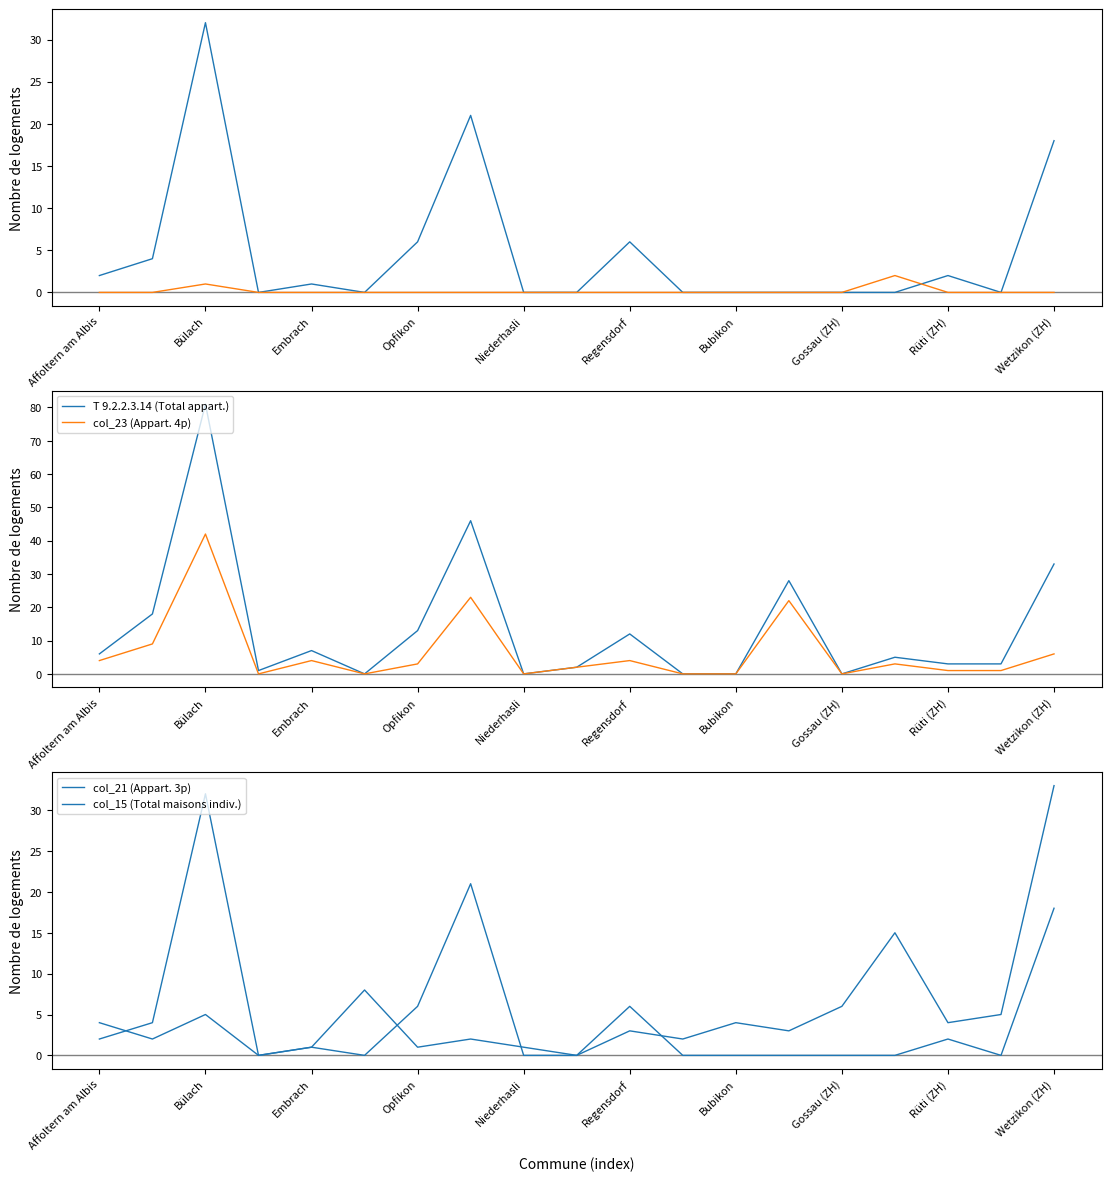

Reading left to right, list all the values displayed in this chart.

col_17 (Maisons indiv. 3p): 2	4	32	0	1	0	6	21	0	0	6	0	0	0	0	0	2	0	18
col_3 (Maisons indiv. 1p): 0	0	1	0	0	0	0	0	0	0	0	0	0	0	0	2	0	0	0
T 9.2.2.3.14 (Total appart.): 6	18	81	1	7	0	13	46	0	2	12	0	0	28	0	5	3	3	33
col_23 (Appart. 4p): 4	9	42	0	4	0	3	23	0	2	4	0	0	22	0	3	1	1	6
col_21 (Appart. 3p): 2	4	32	0	1	0	6	21	0	0	6	0	0	0	0	0	2	0	18
col_15 (Total maisons indiv.): 4	2	5	0	1	8	1	2	1	0	3	2	4	3	6	15	4	5	33